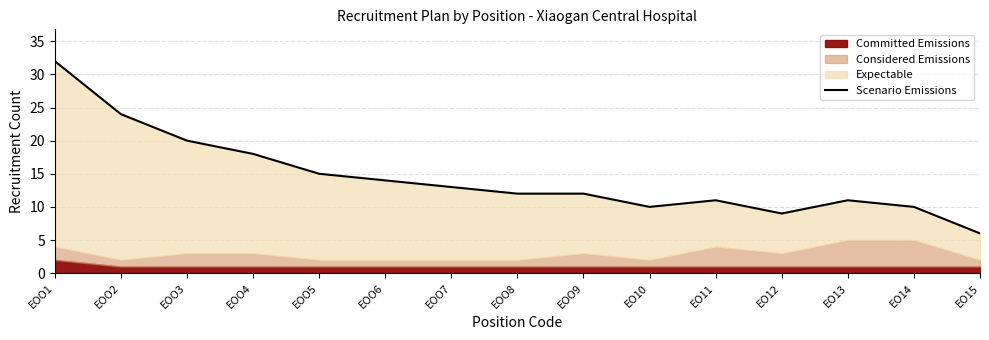

What is the label of the 7th point from the right?

EOO9